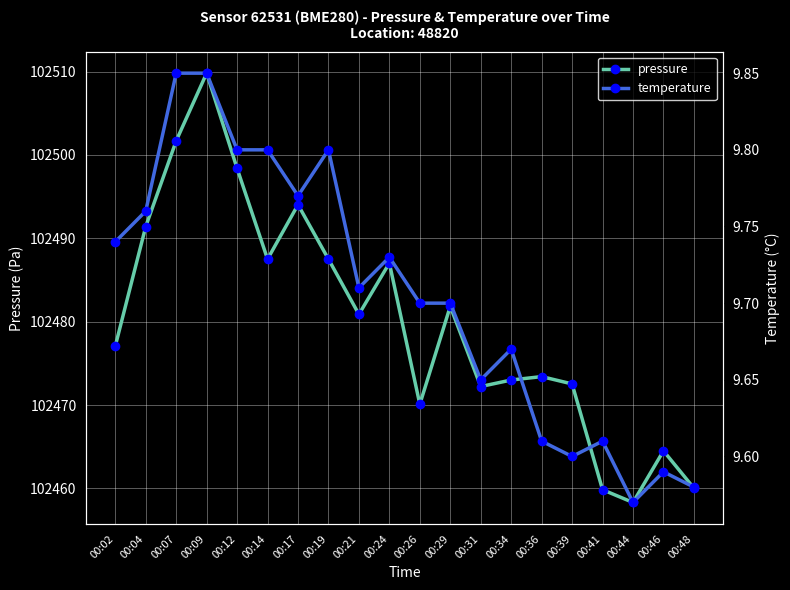

True or false: temperature has a value of 14.9 at 00:07.

False